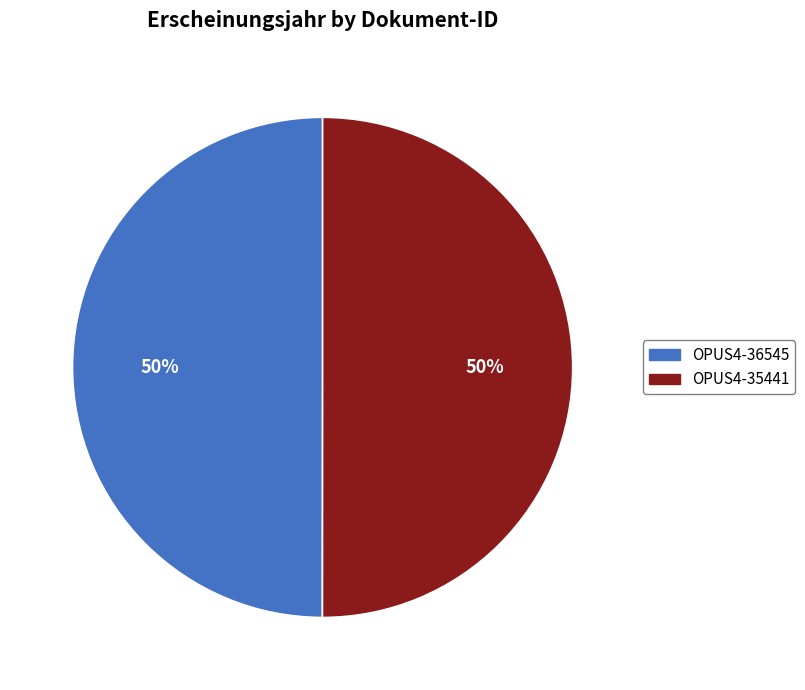

What is the ratio of the value at OPUS4-36545 to the value at OPUS4-35441?

1.0